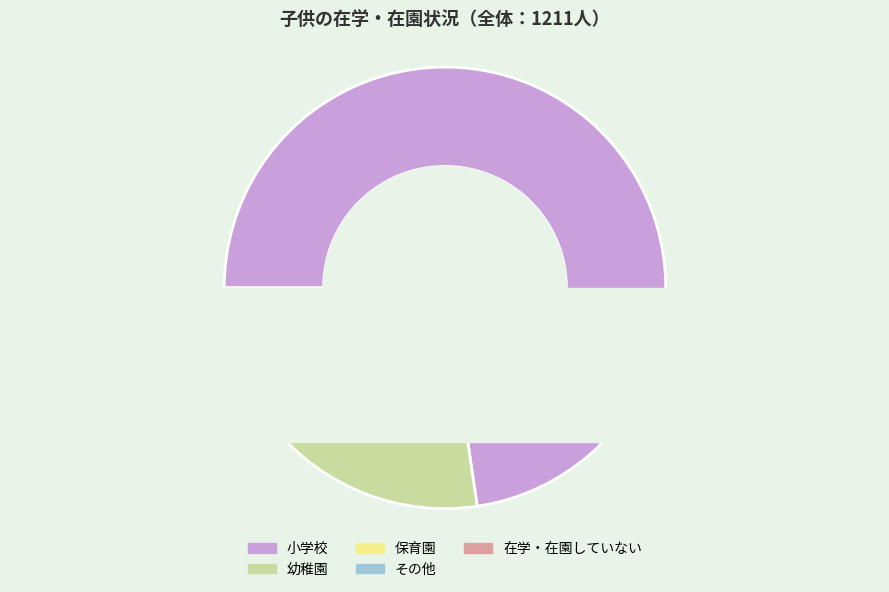

What is the change in value from 小学校 to 在学・在園していない?

-878